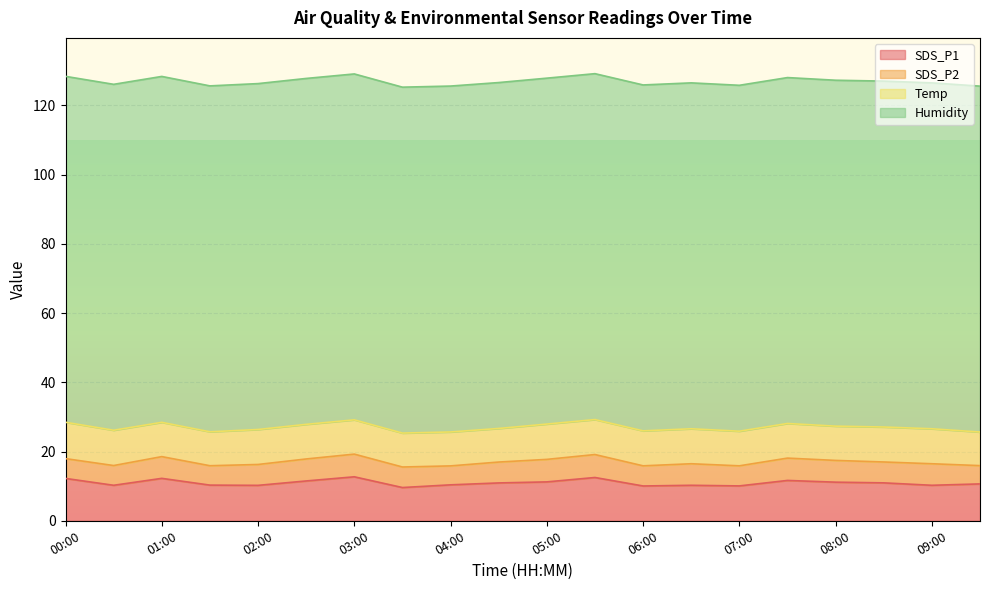

What is the smallest value displayed?

5.3